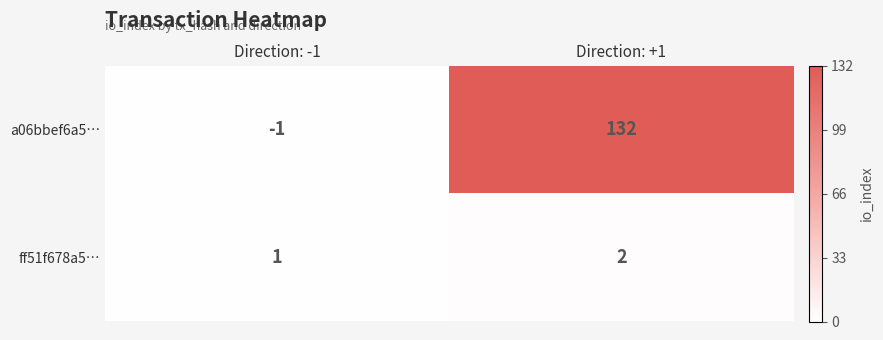

Where is a06bbef6a5… nearest to the value 65?

Direction: -1